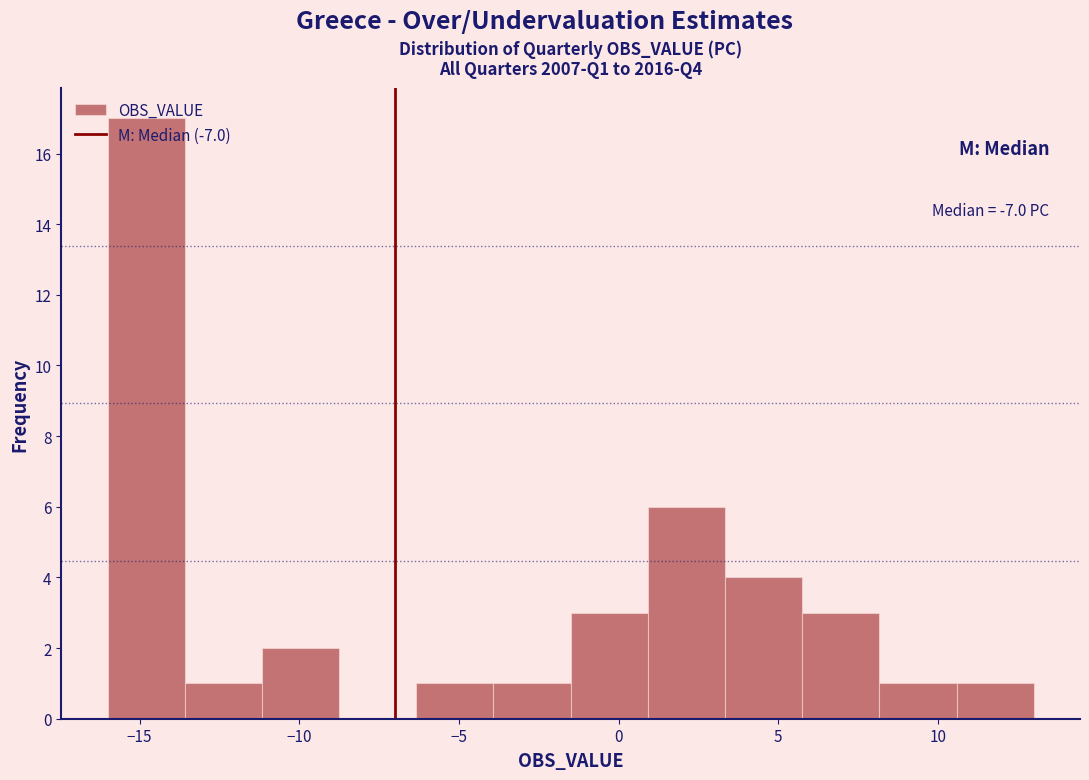

Over which range of the x-axis is the bar tallest?

-16.0 to -13.5